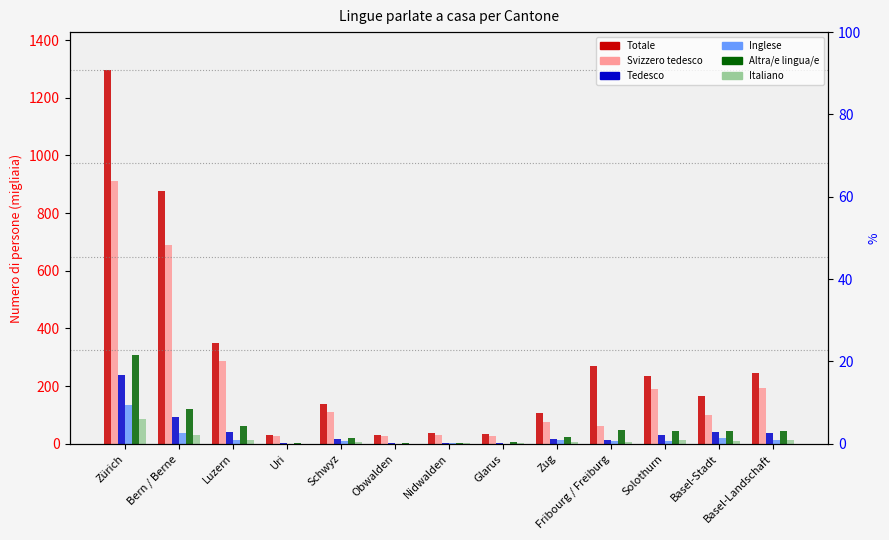

Which category has the highest value across all series?

Zürich